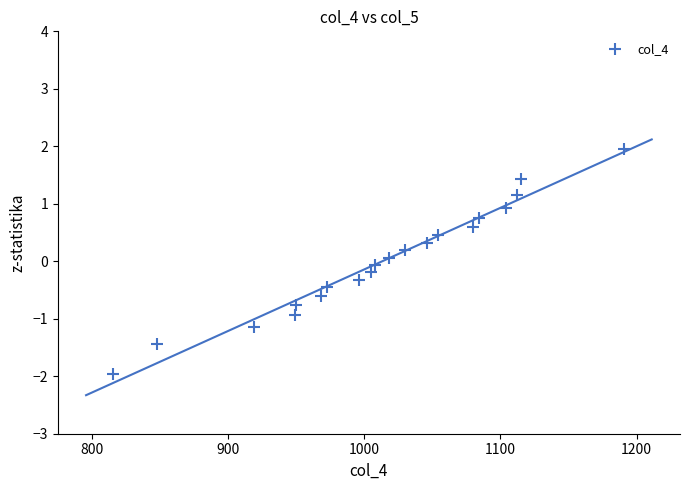

What is the range of X values (max minus min)?

375.0